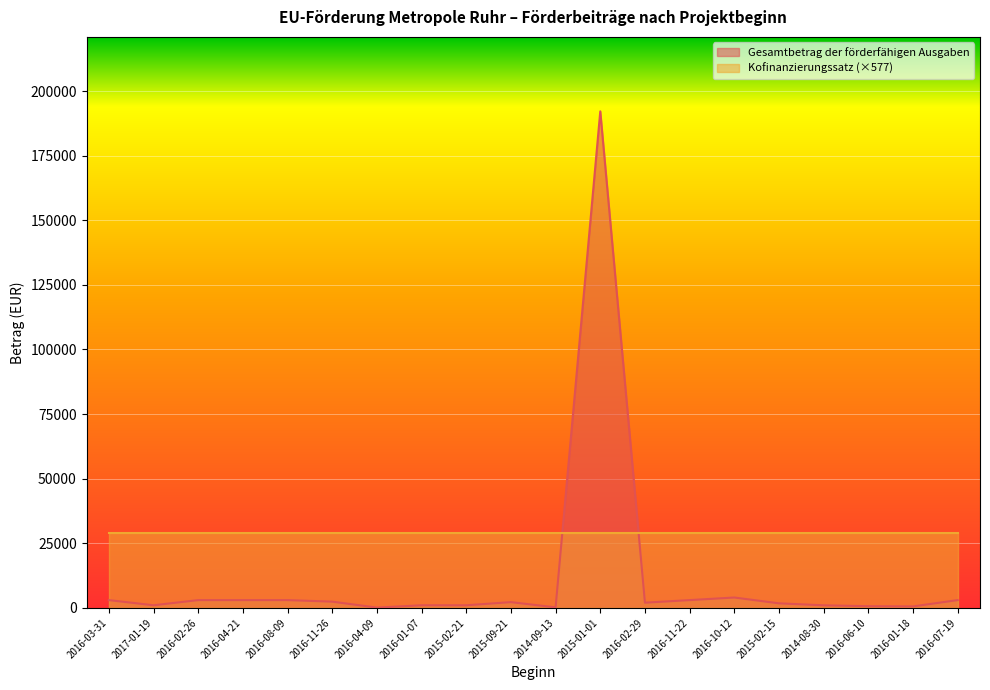

At which category does the data reach its first local peak?

2016-01-07